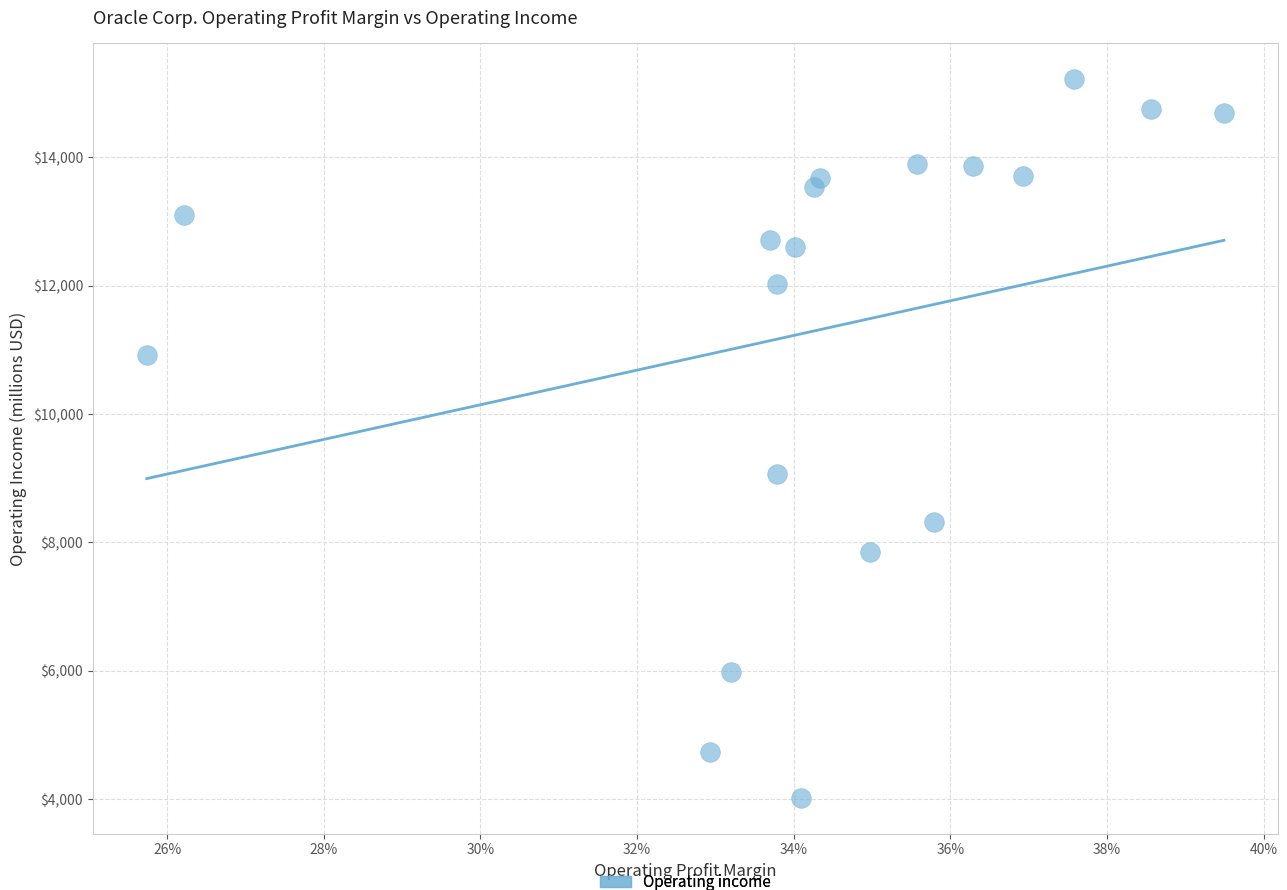

What Y value in the scatter plot is closest to 9617?

9062